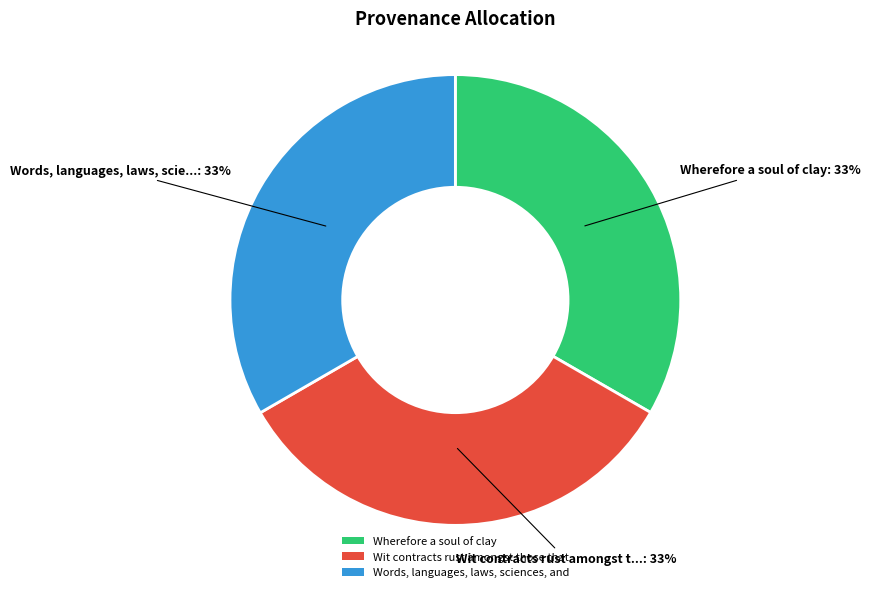

To the nearest percent, what portion does Words, languages, laws, sciences, and represent?

33%